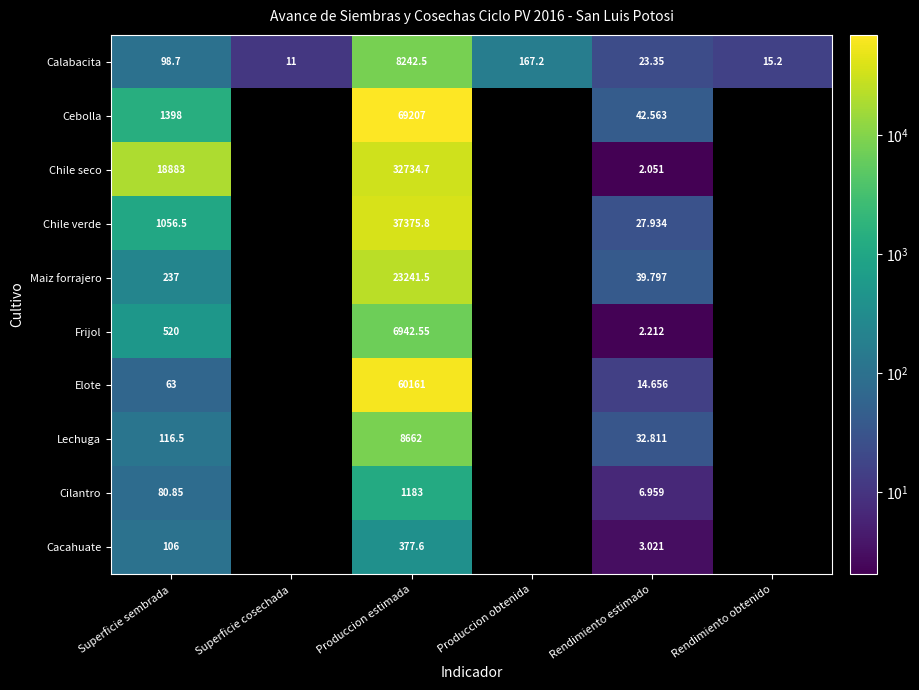

Rank the series at Rendimiento estimado from lowest to highest value.

Chile seco, Frijol, Cacahuate, Cilantro, Elote, Calabacita, Chile verde, Lechuga, Maiz forrajero, Cebolla